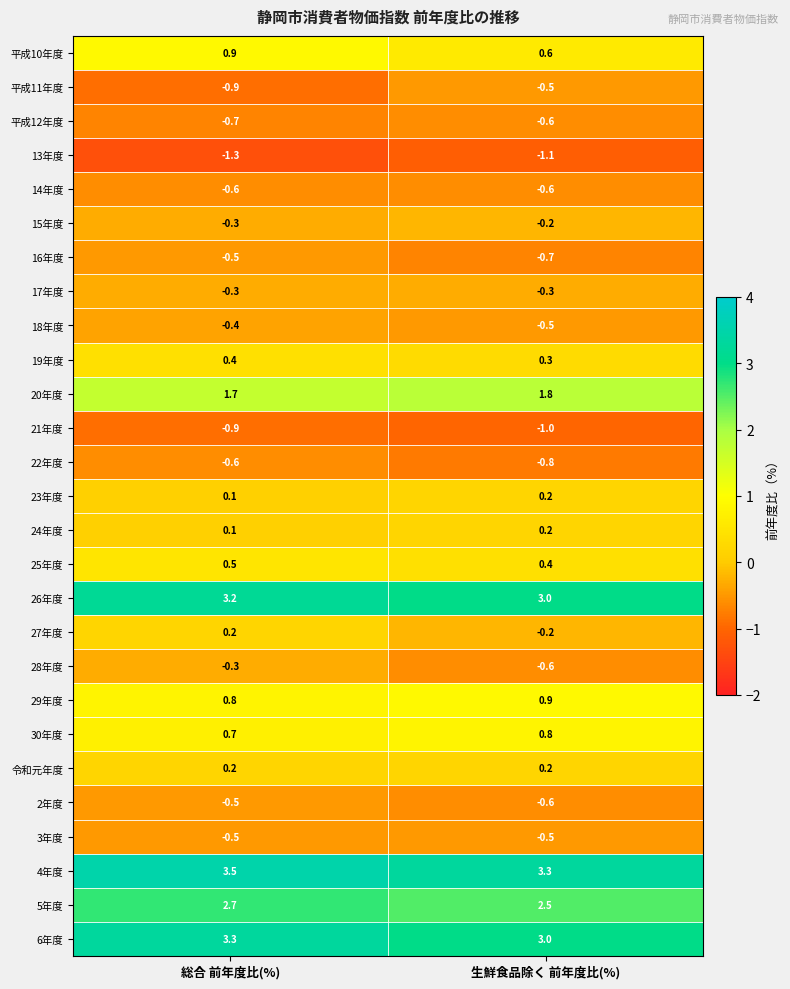

What is the sum of the 25年度 values at 生鮮食品除く 前年度比(%) and 総合 前年度比(%)?

0.9